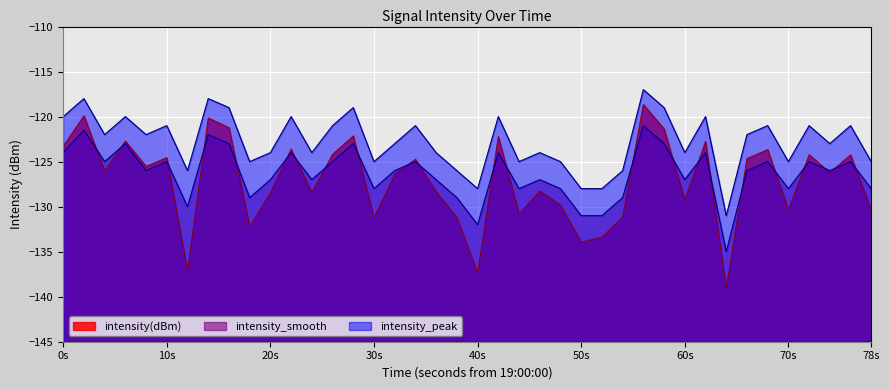

Rank the series at 20s from lowest to highest value.

intensity(dBm), intensity_smooth, intensity_peak